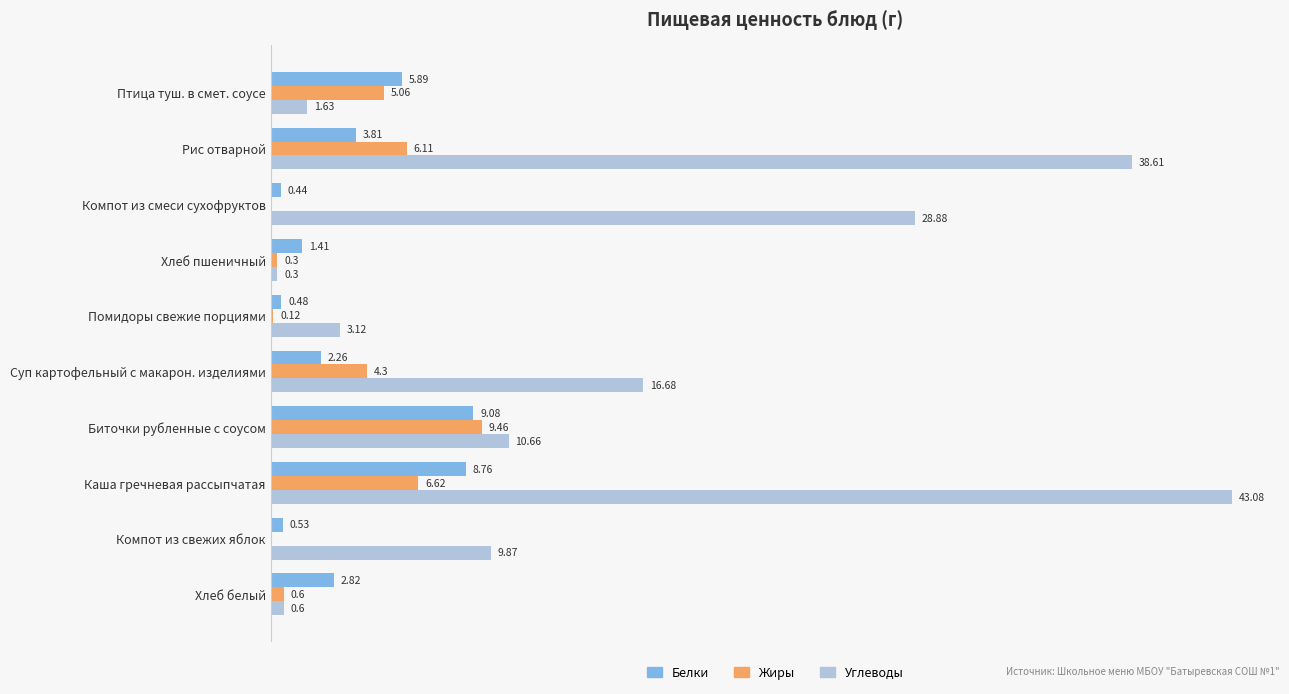

At which label is Белки closest to 4?

Рис отварной